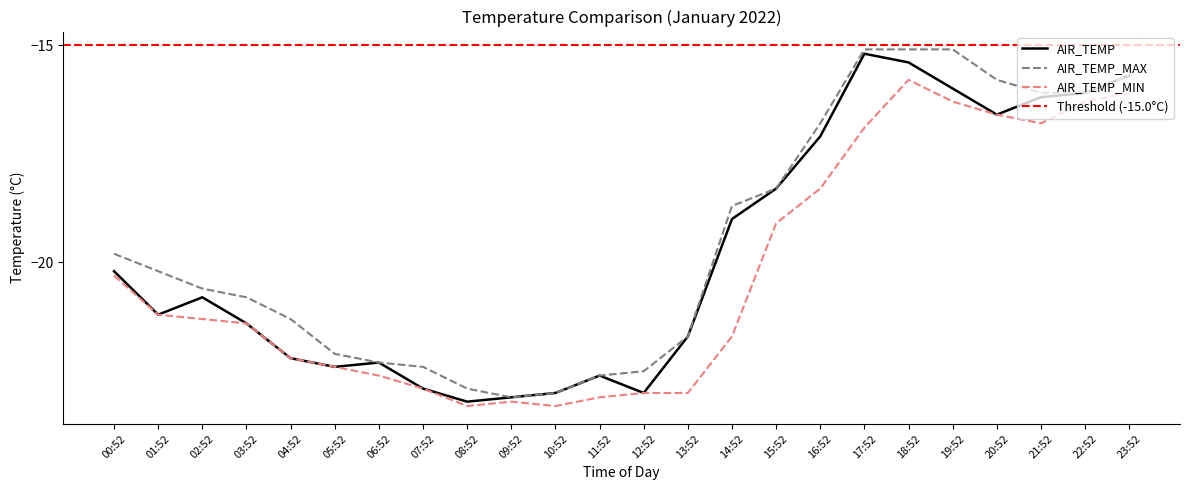

Which category has the lowest value across all series?

08:52